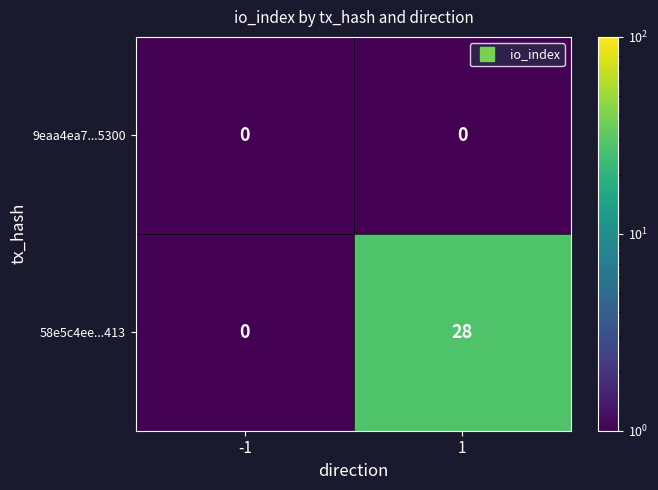

Count the number of categories in the chart.

2